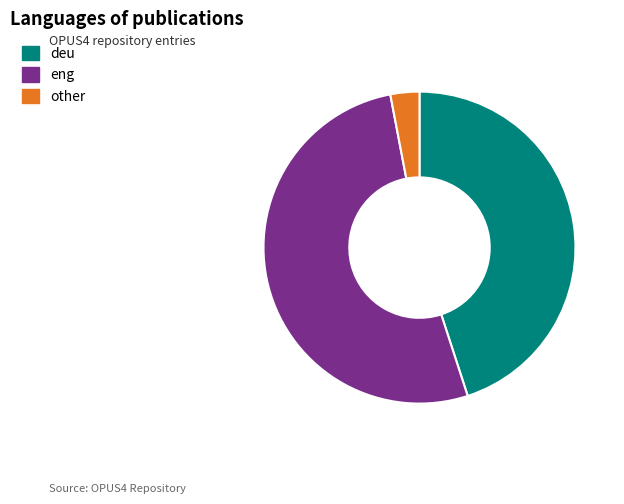

Approximately how many times larger is the value at deu compared to other?

15.0